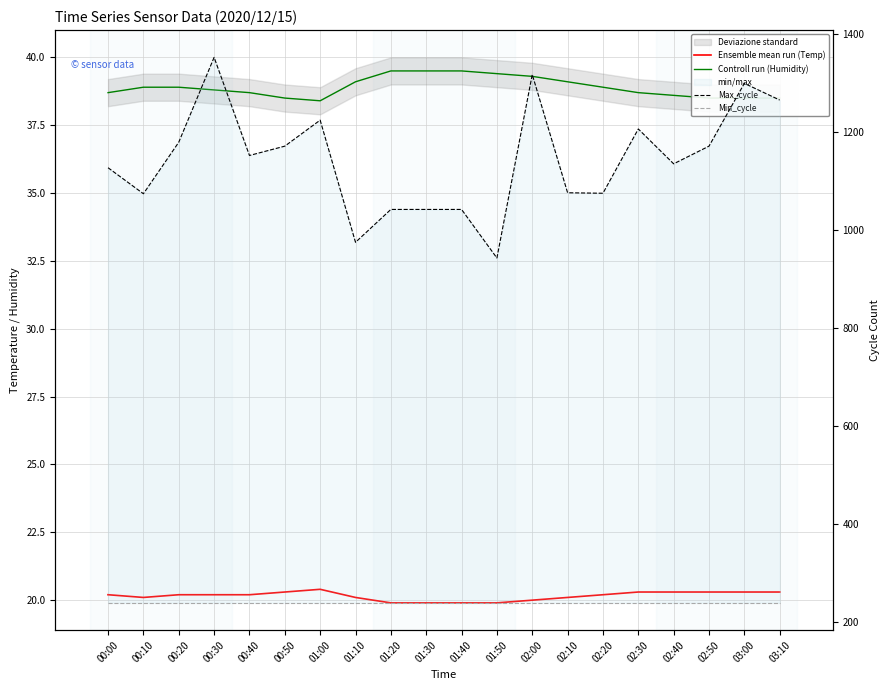

Rank the series by their maximum value, from highest to lowest.

Max_cycle, Min_cycle, Controll run (Humidity), Ensemble mean run (Temp)